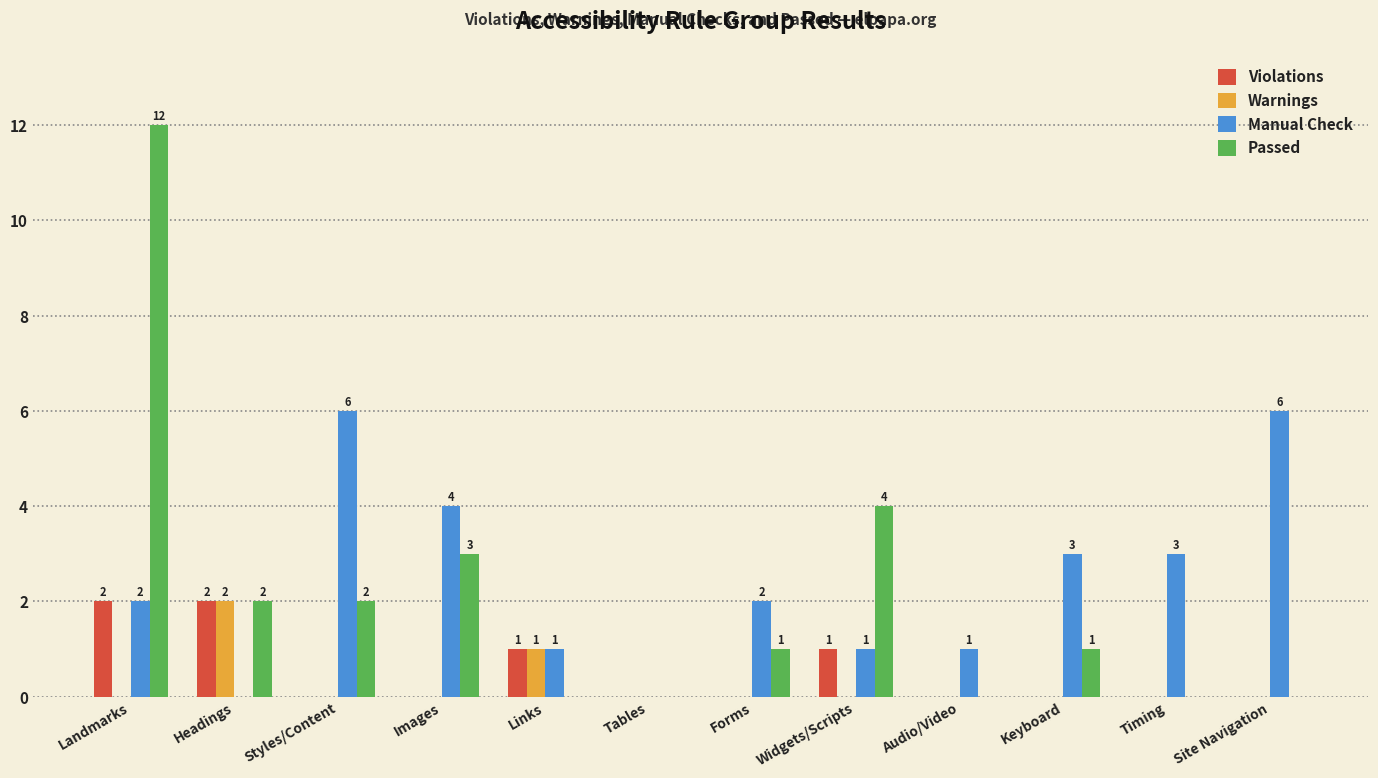

The value of Manual Check at Images is 4. True or false?

True